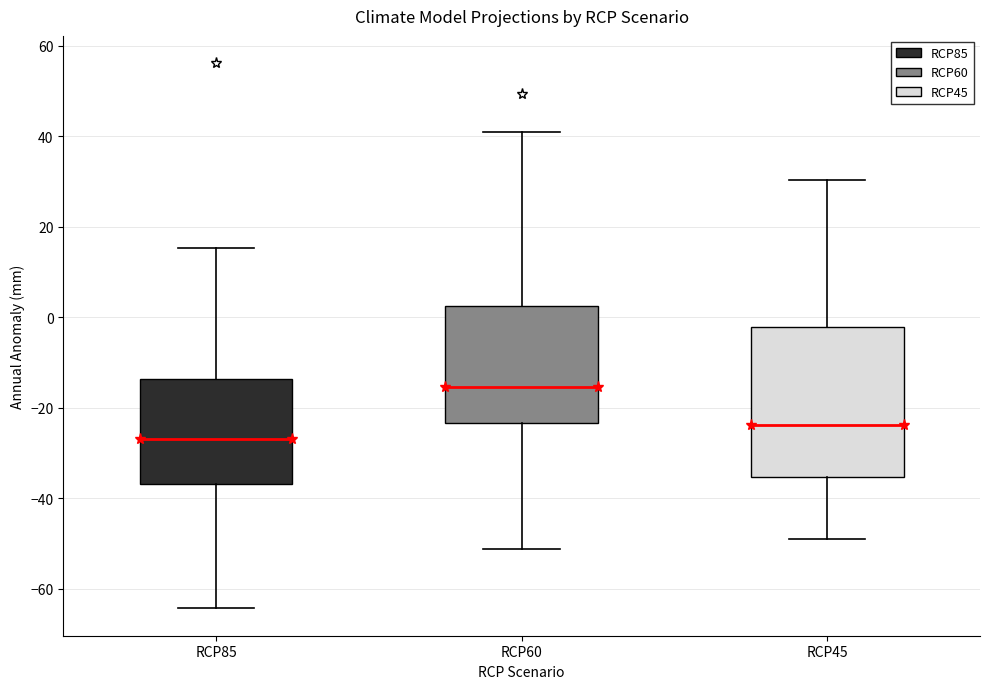

Reading left to right, transcribe this box plot: for each box, give where its median line is, the range the box spans, and where its two whiskers end, as read against the y-axis. The values are not printed on the chart, so give them approximately, as read against the axis.

RCP85: median -26, box -36 to -14, whiskers -64 to 16
RCP60: median -16, box -24 to 2, whiskers -52 to 40
RCP45: median -24, box -36 to -2, whiskers -50 to 30